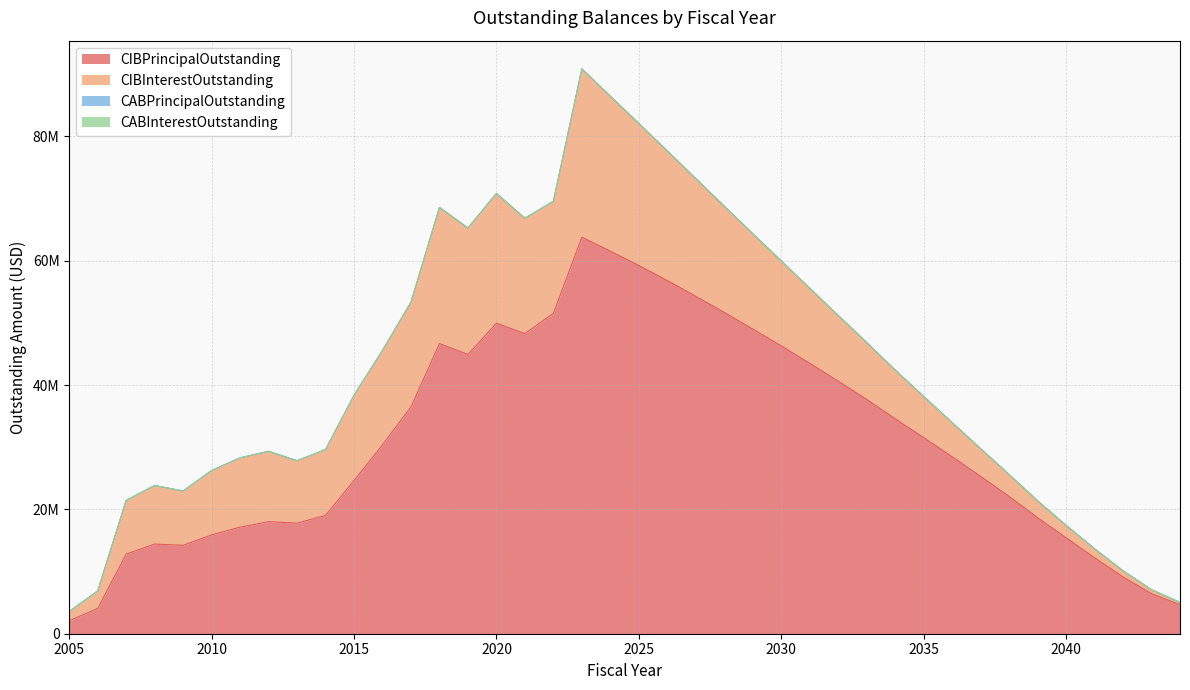

How many data points in CIBInterestOutstanding are less than 10590433?

20